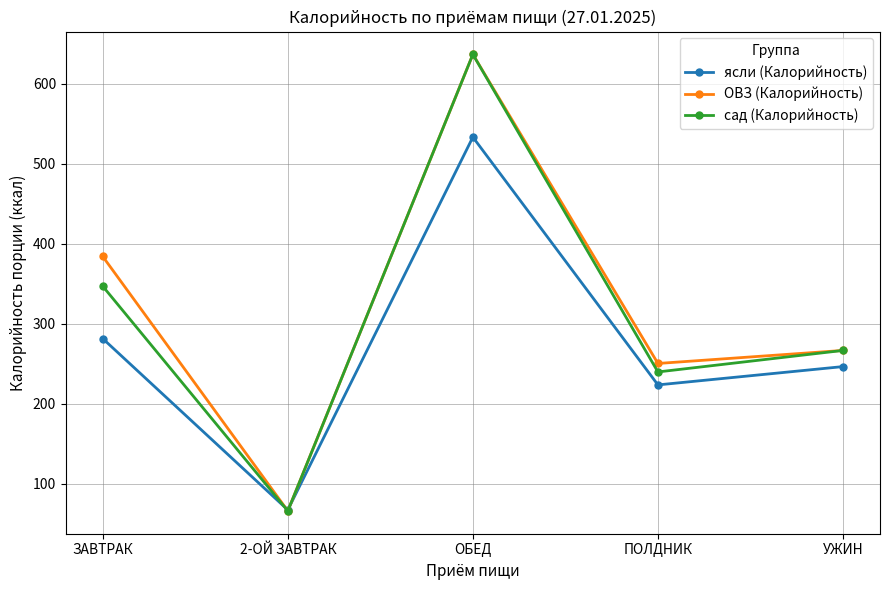

How many values in the ясли (Калорийность) series are below 246?

2